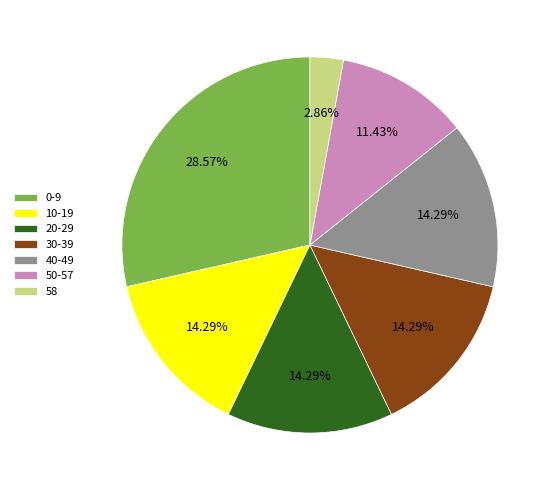

Between 10 and 50, which is larger?

10